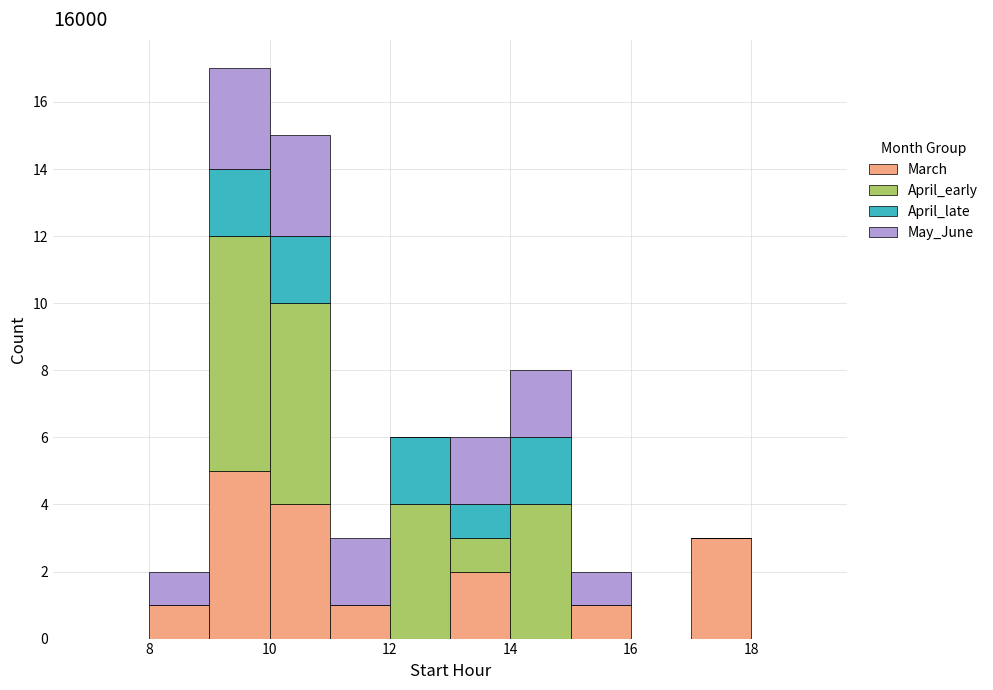

Which range on the x-axis has the tallest stacked bar (by total height)?

9 to 10